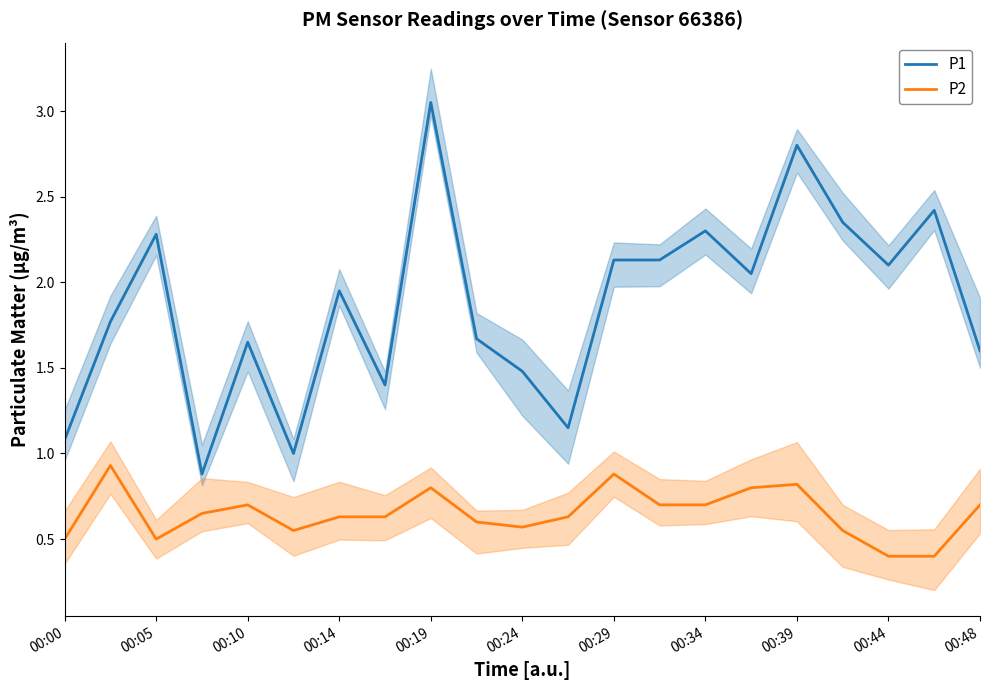

The P1 series shows 2.6 at 00:24. True or false?

False